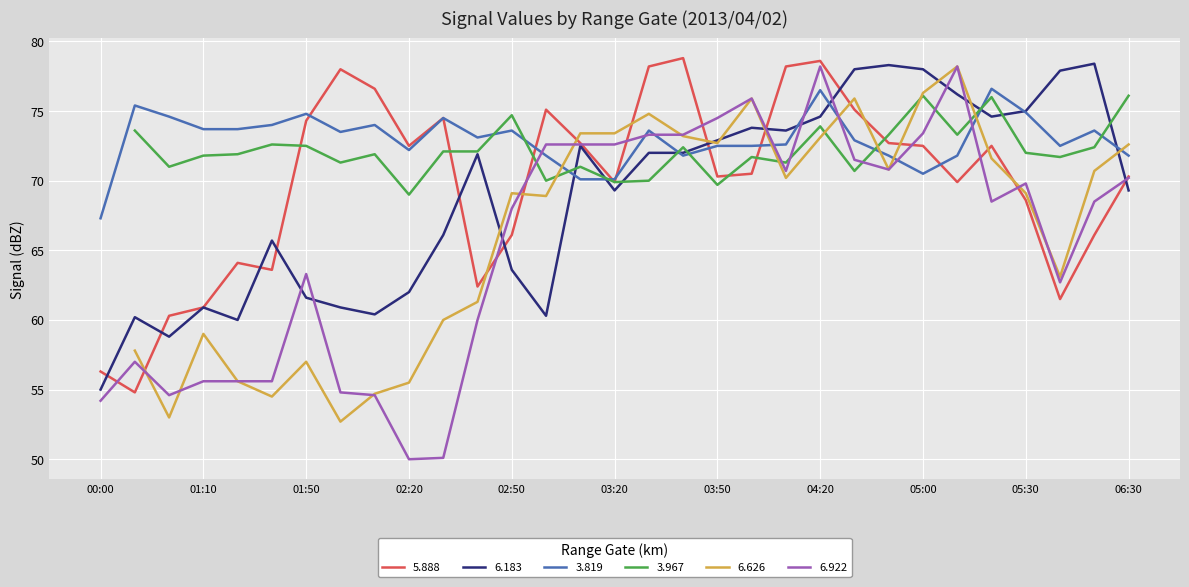

What is the difference between the second highest and minimum values in the 3.819 series?

9.2